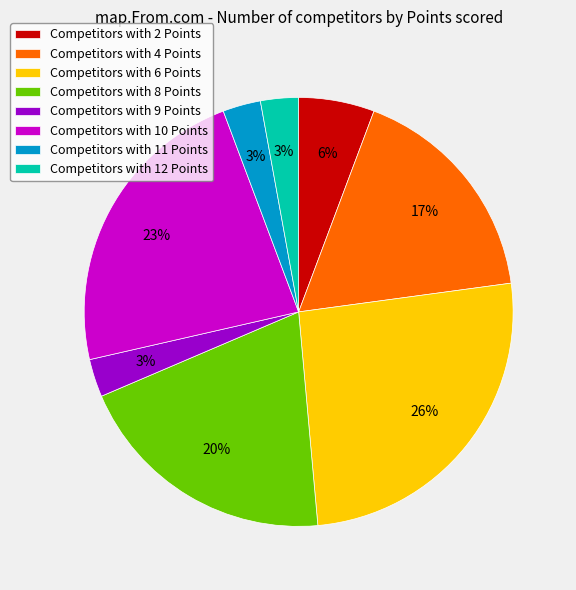

To the nearest percent, what percentage of the pie is Competitors with 8 Points?

20%